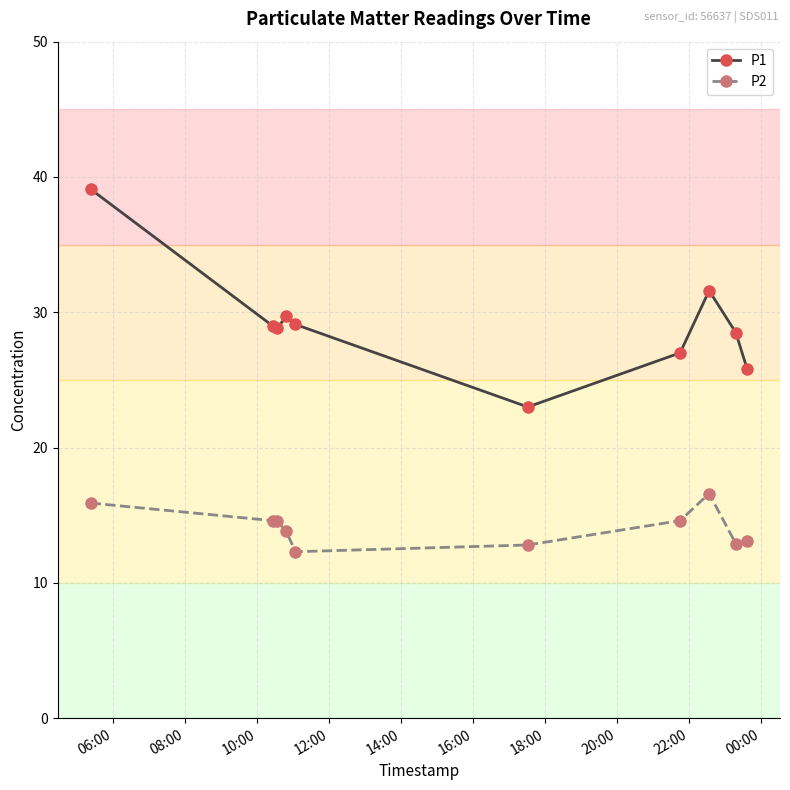

True or false: P1 and P2 intersect in this chart.

False